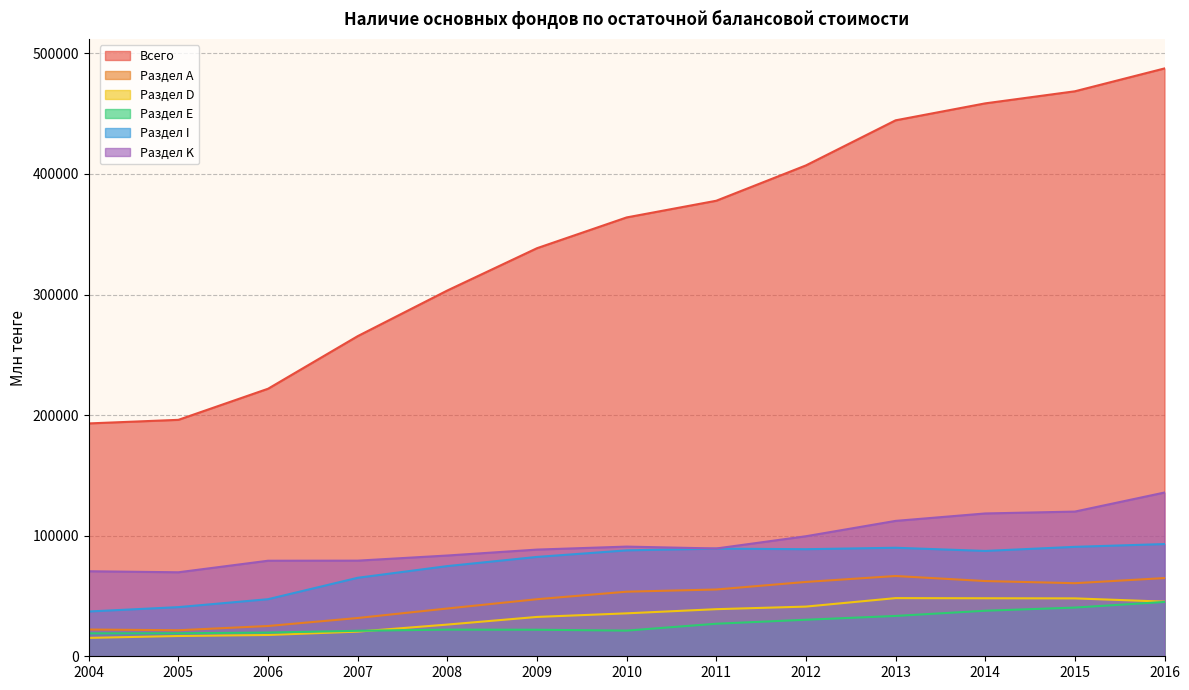

At which label does Раздел D first exceed 35608?

2011